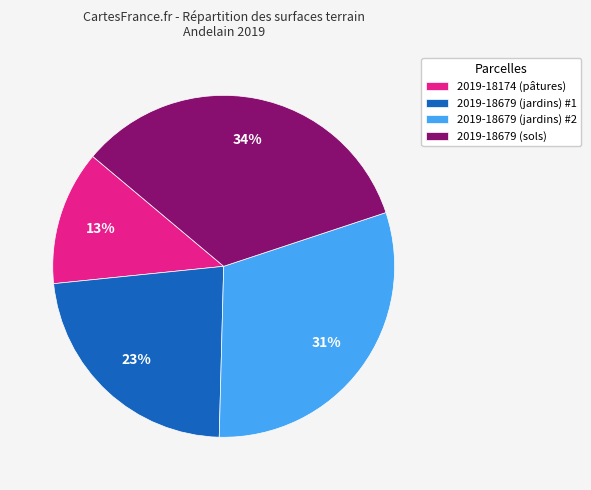

To the nearest percent, what is the average slice percentage?

25%